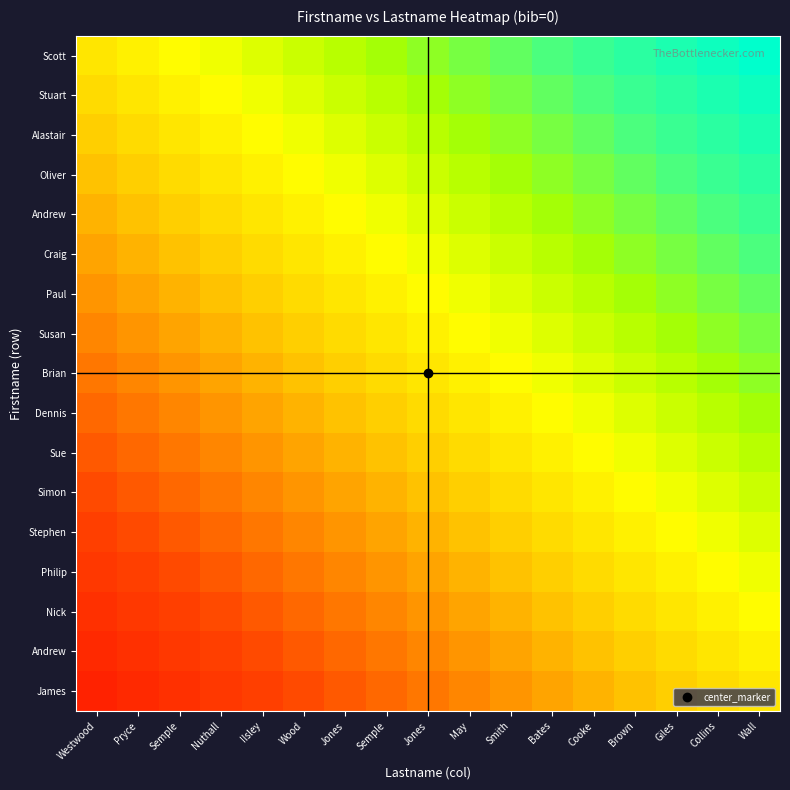

What is the difference between the highest and lowest values at Ilsley?

1.0